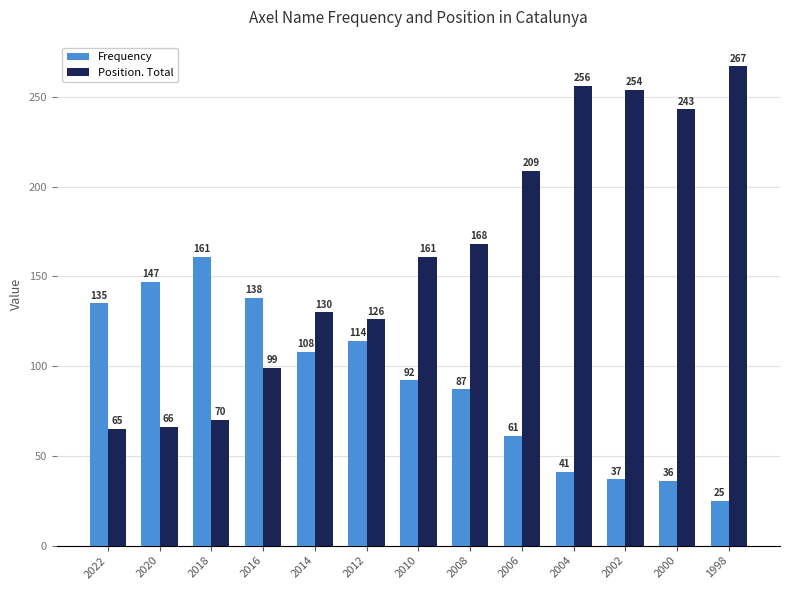

Count the number of data series in this chart.

2